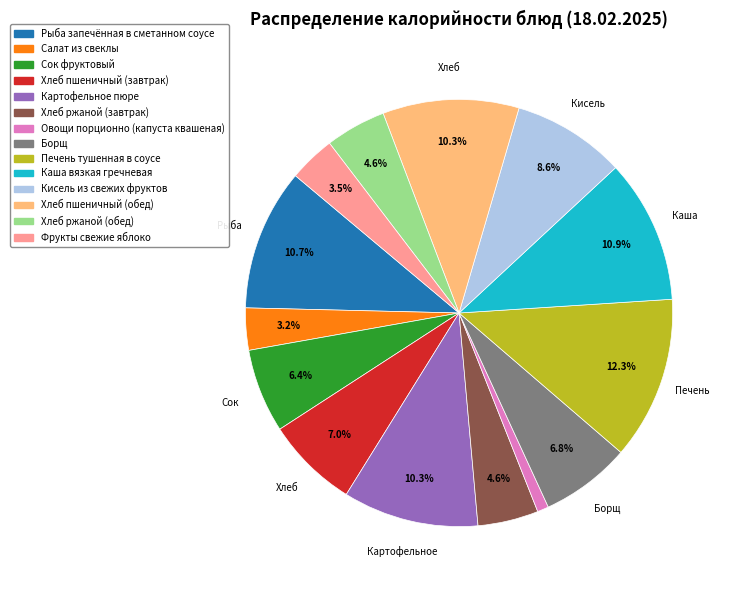

To the nearest percent, what is the difference between the Картофельное пюре and Кисель из свежих фруктов slice percentages?

2%